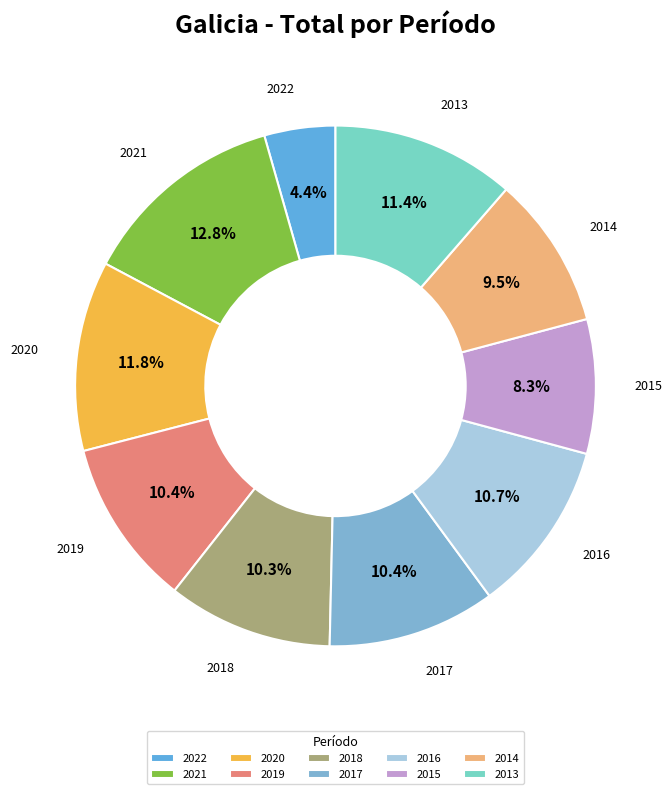

Is there any slice that represents more than half of the pie?

No